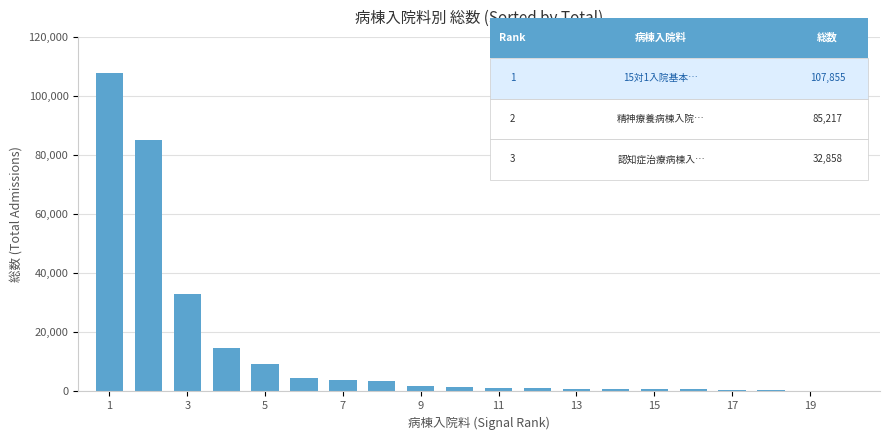

What is the greatest value displayed?

107855